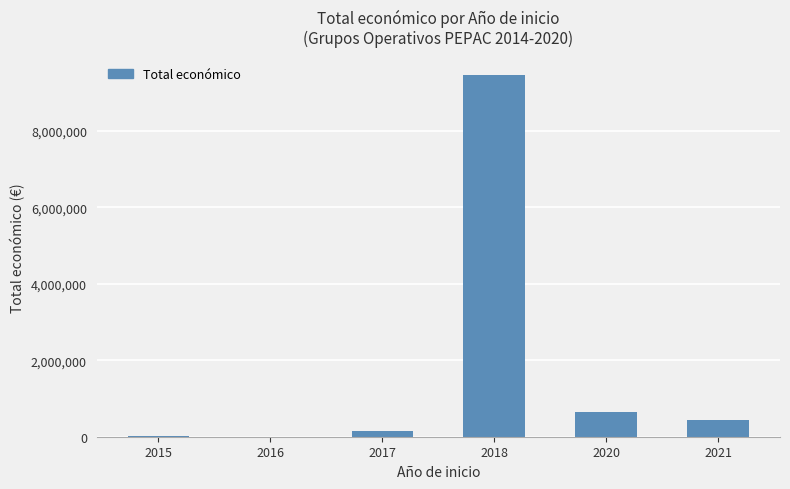

What is the ratio of the value at 2018 to the value at 2021?

22.0